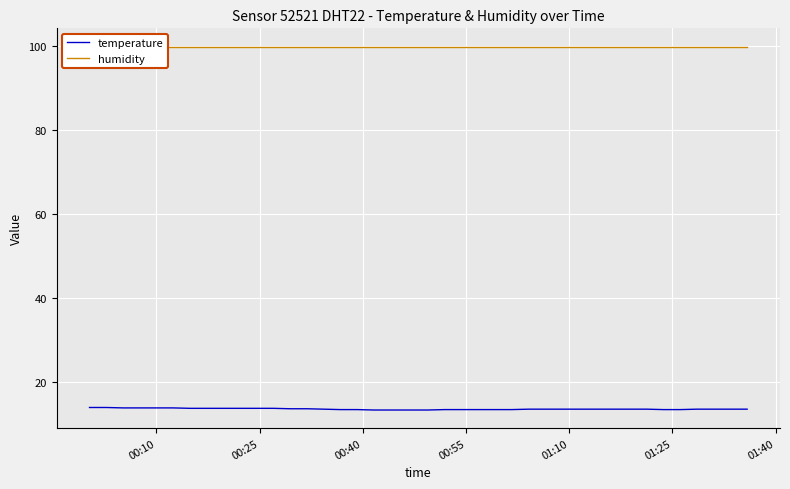

What is the lowest value of the temperature series?

13.4